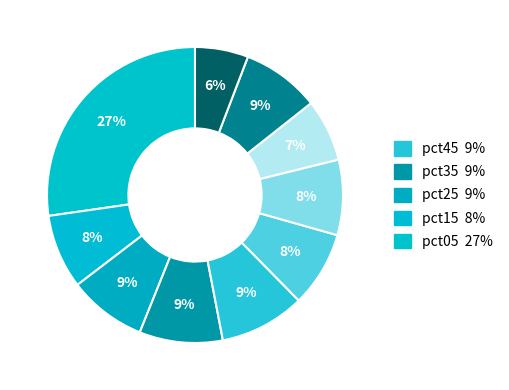

Count the number of slices in the pie.

10